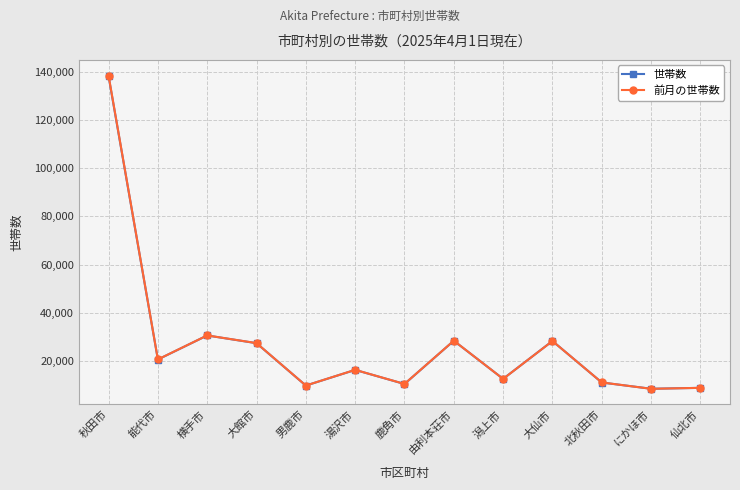

How many series are shown in this chart?

2